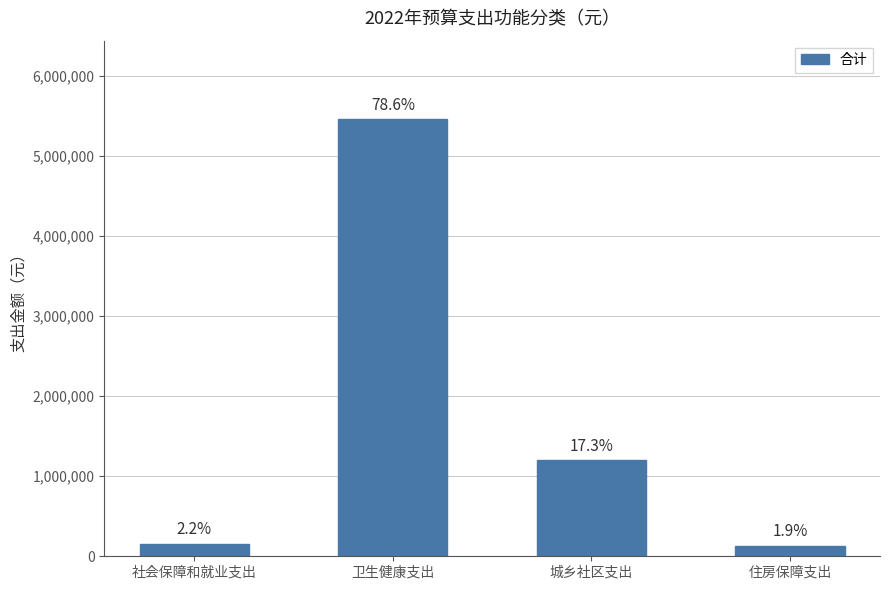

Does the chart contain any negative values?

No